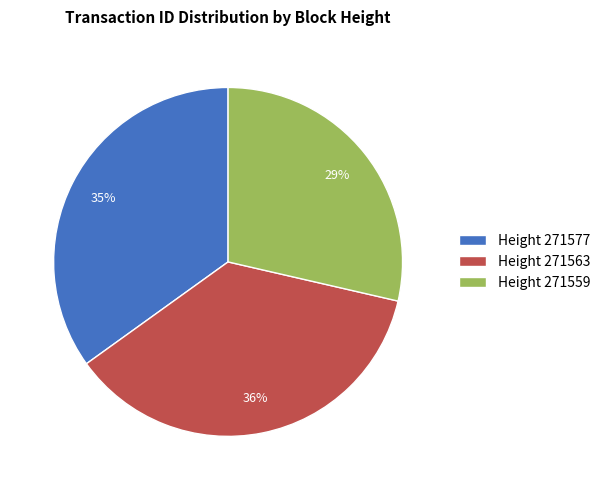

Between Height 271577 and Height 271563, which is larger?

Height 271563